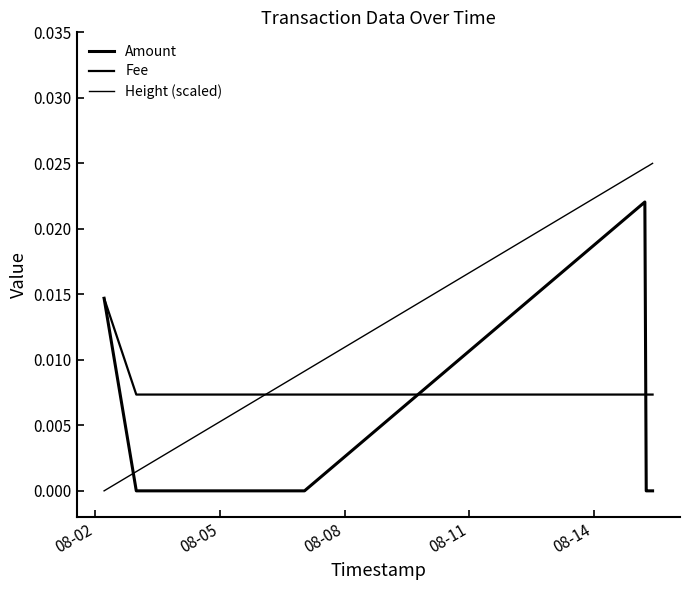

At which label does Amount reach its minimum?

08-05